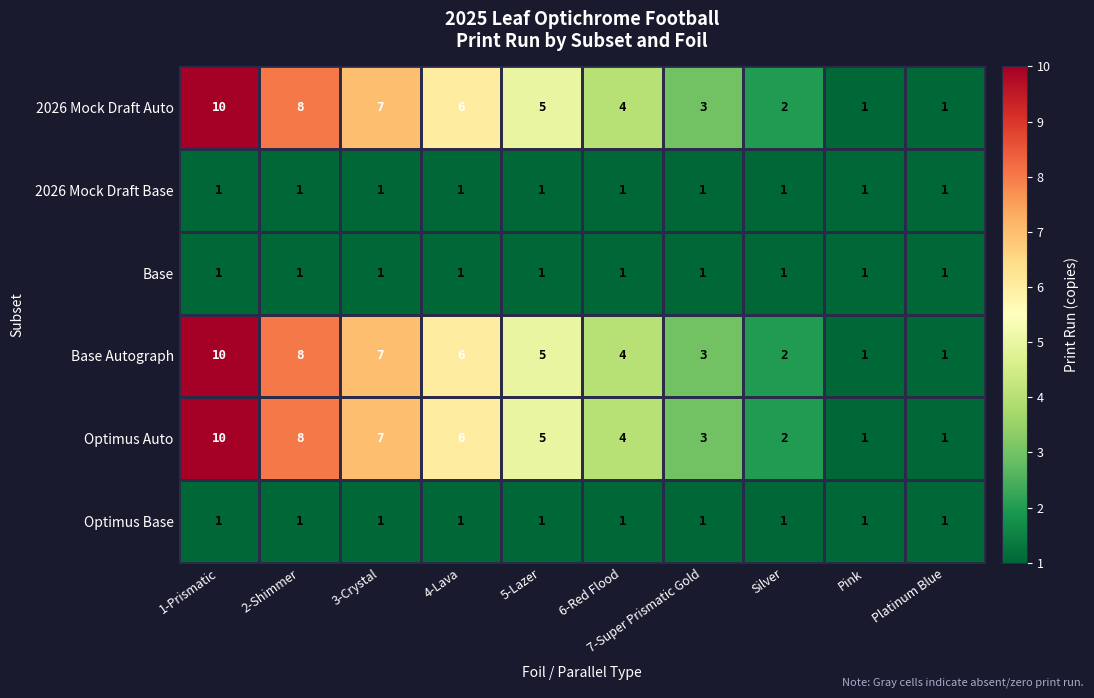

What is the difference between the highest and lowest values at 2-Shimmer?

7